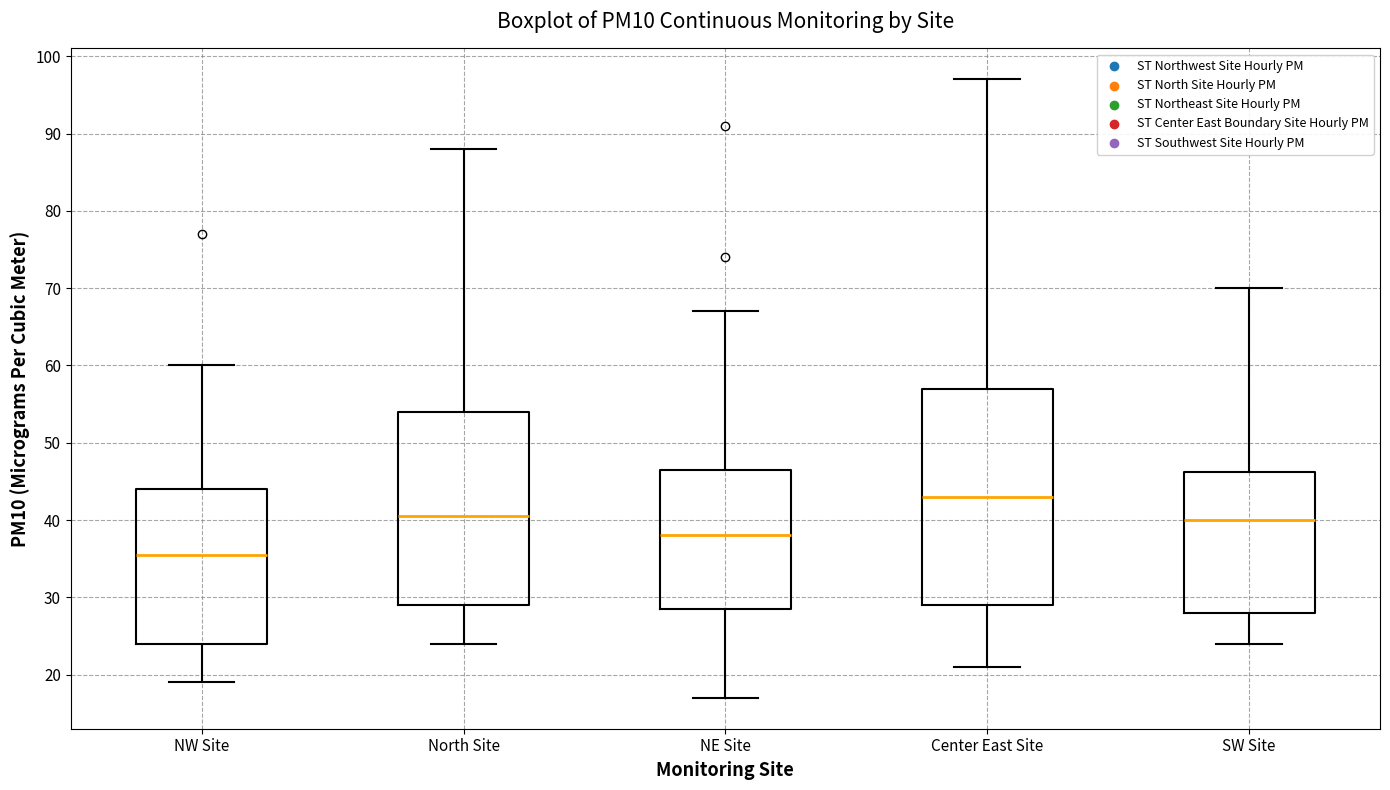

Which box's median line is the highest?

Center East Site